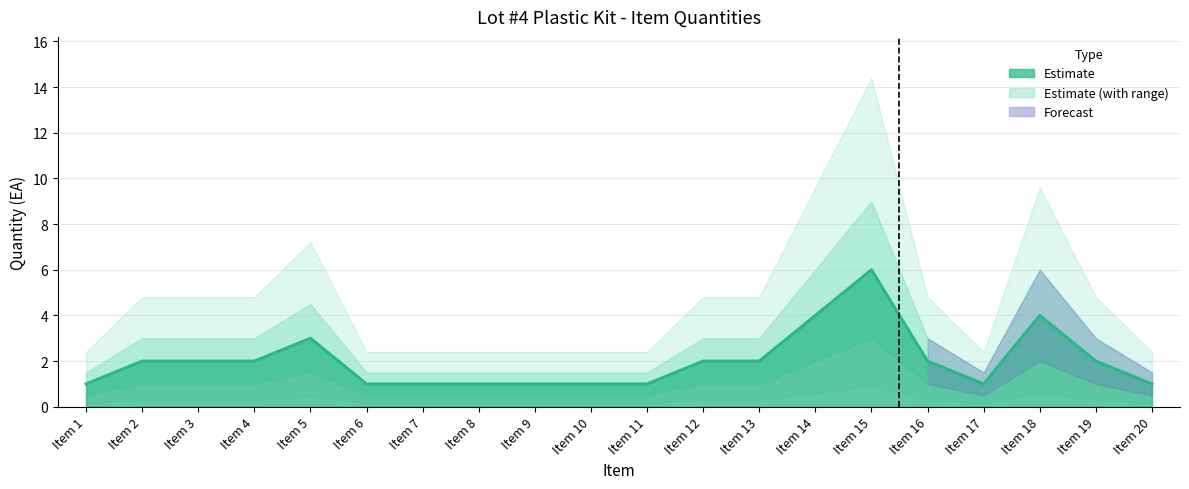

Count the Lower Bound values in the range 0 to 1.

16